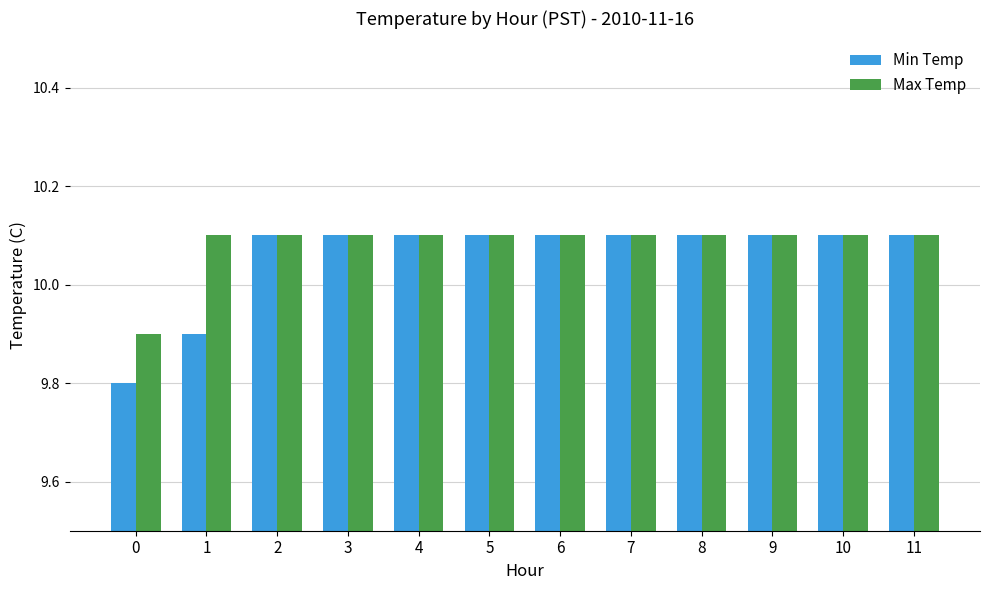

The Min Temp series shows 3.7 at 2. True or false?

False